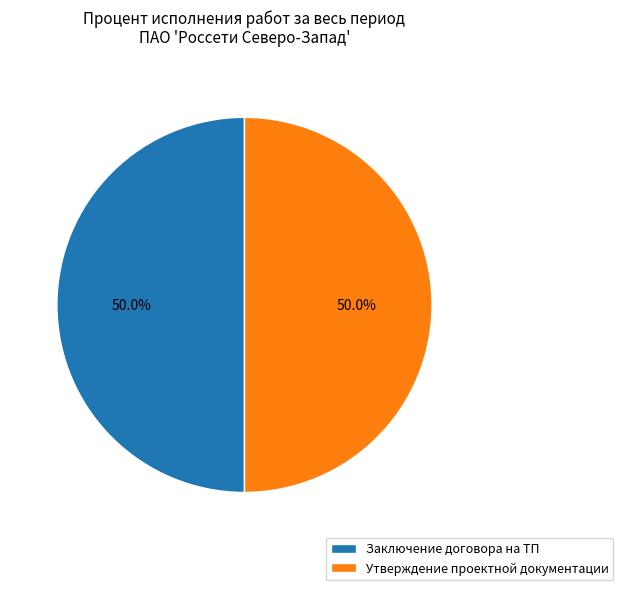

Approximately how many times larger is the value at Утверждение проектной документации compared to Заключение договора на ТП?

1.0